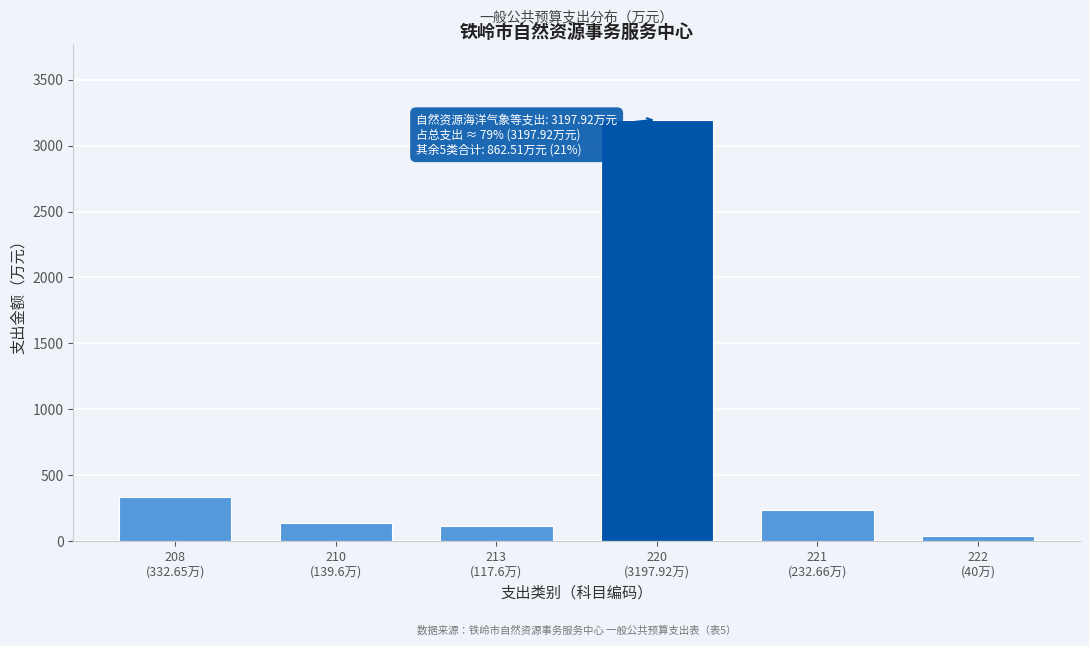

What is the maximum value shown in the chart?

3197.9